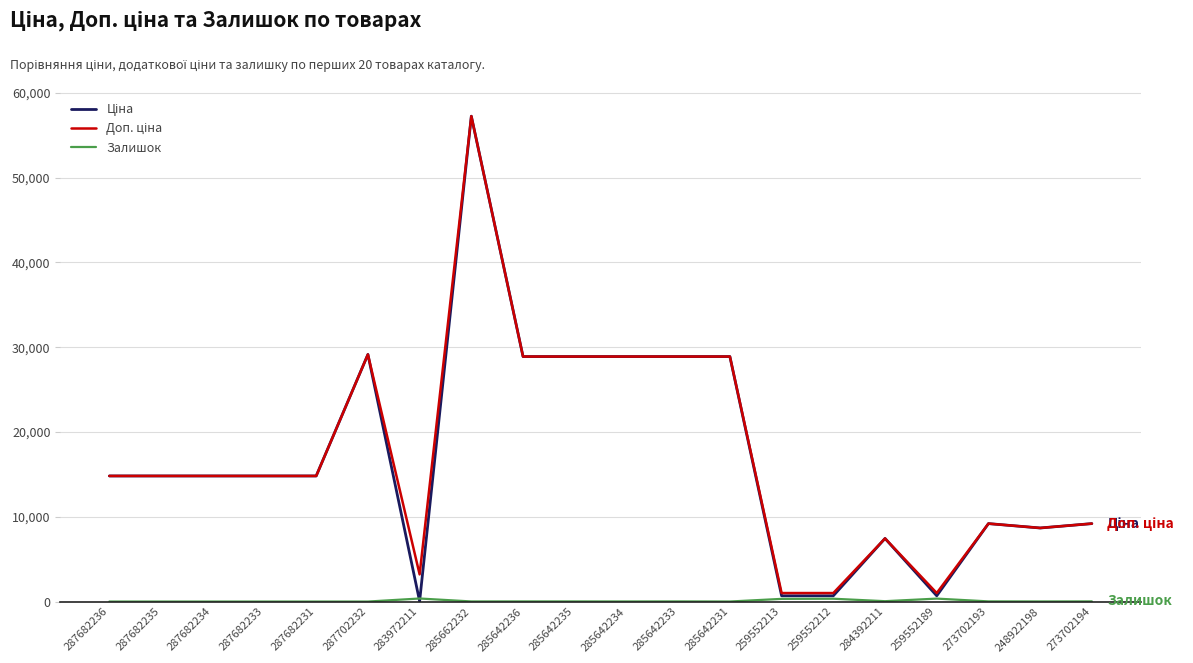

What is the maximum value shown in the chart?

57258.0